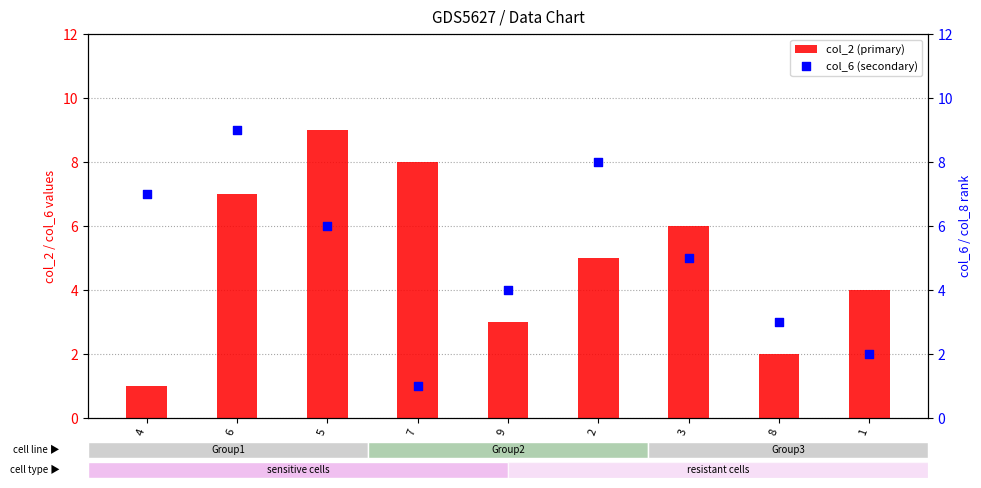

At which category is the sum across all series the highest?

6